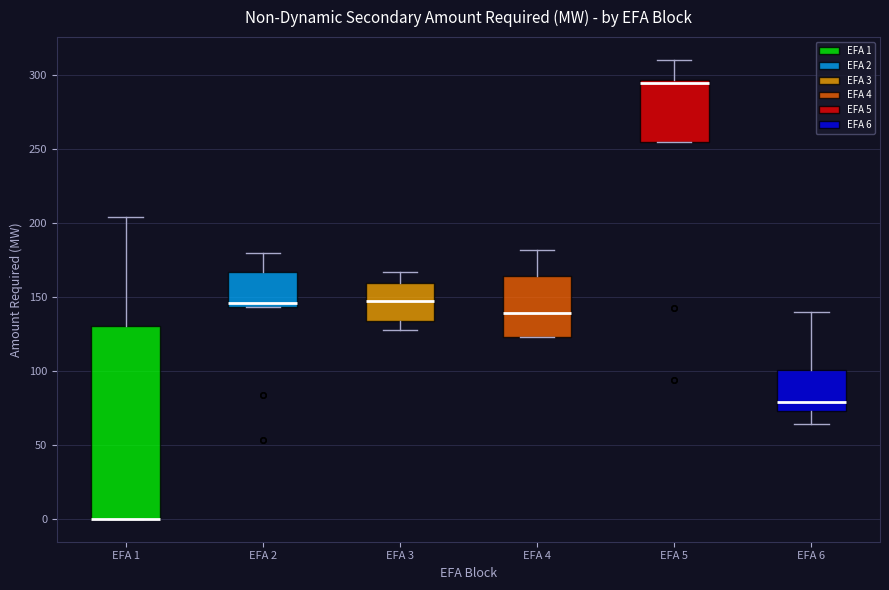

Where is the upper edge of the box for EFA 6 on the y-axis? The values are not printed on the chart, so give them approximately, as read against the axis.

100